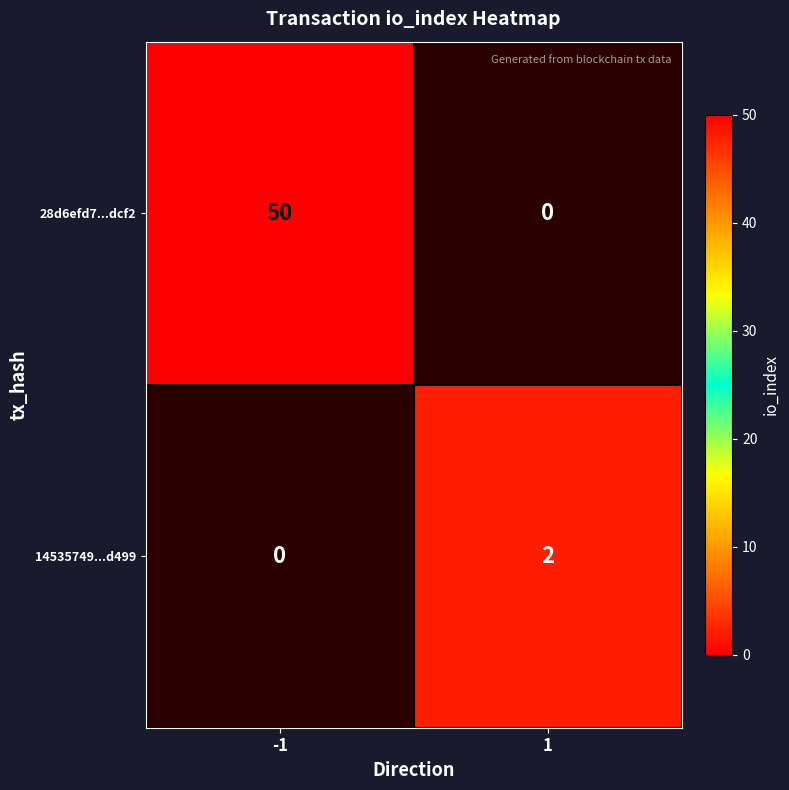

Count the 14535749...d499 values in the range 0 to 2.

2